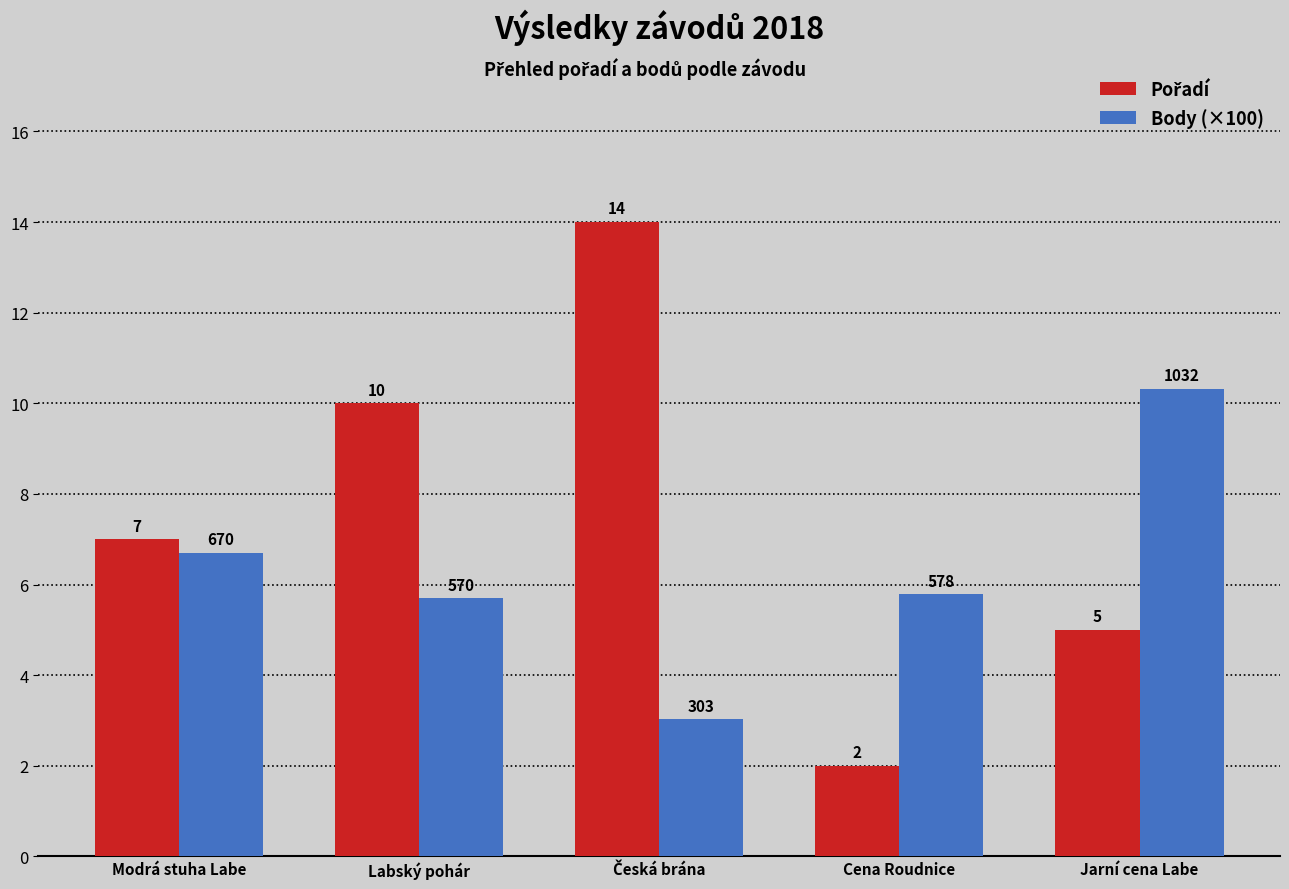

What is the spread (max minus min) of values at Jarní cena Labe?

5.3